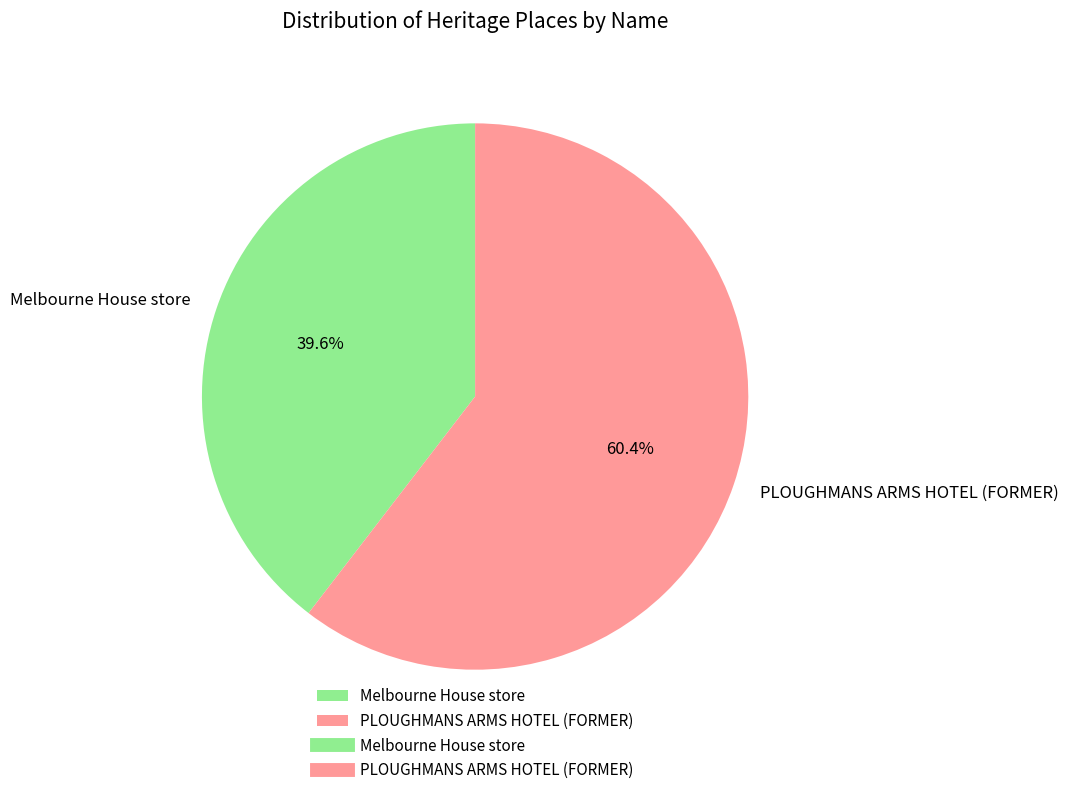

Which slice represents more than half of the pie?

PLOUGHMANS ARMS HOTEL (FORMER)